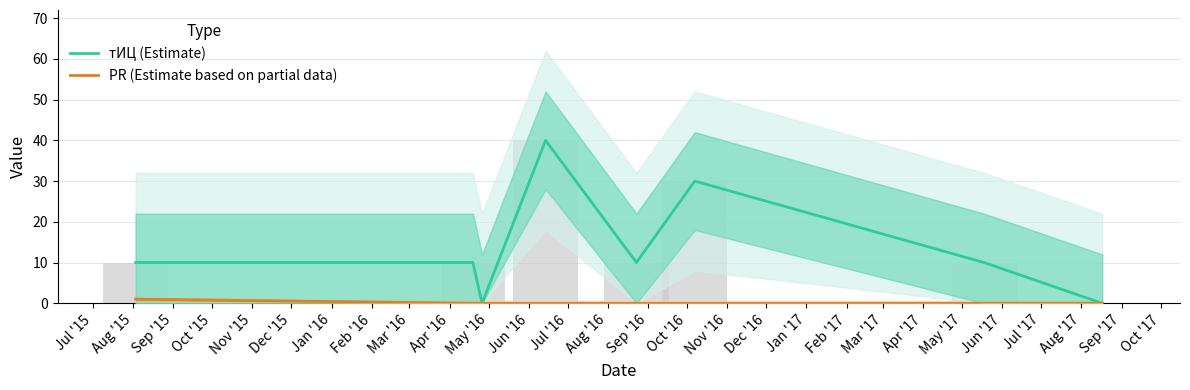

What is the difference between the maximum and minimum values in the тИЦ (Estimate) series?

40